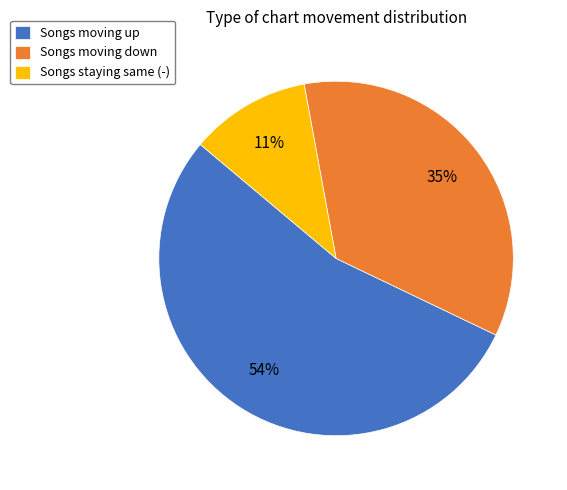

Is it true that Songs moving down is 45% of the pie?

False